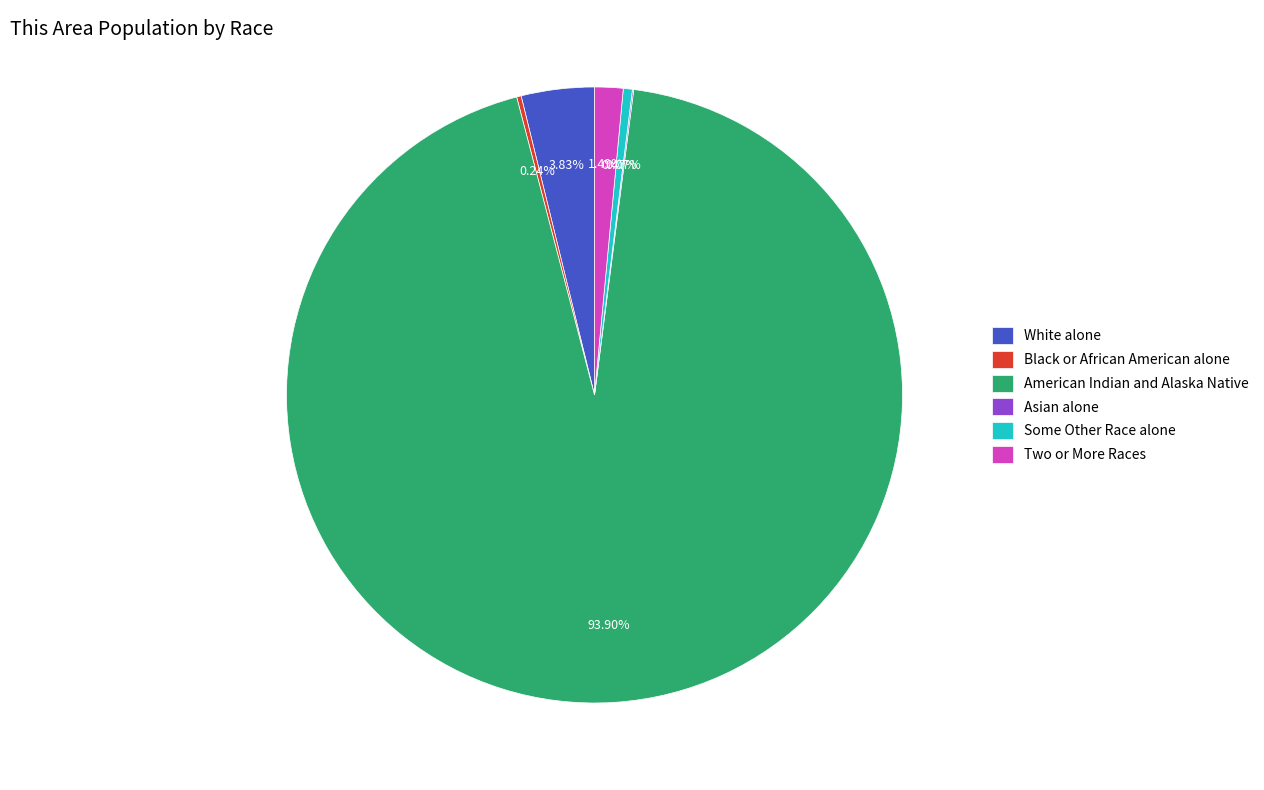

Does American Indian and Alaska Native represent more than half of the total?

Yes